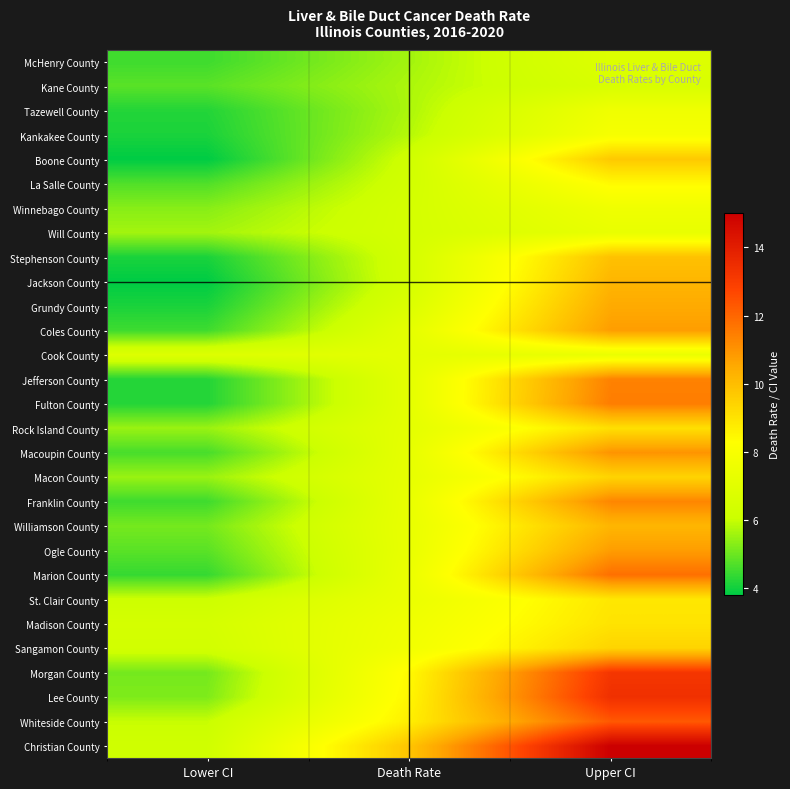

List the series in order of their peak value, lowest first.

Kane County, McHenry County, Will County, Cook County, Winnebago County, Tazewell County, Kankakee County, La Salle County, St. Clair County, Madison County, Rock Island County, Sangamon County, Macon County, Boone County, Stephenson County, Williamson County, Jackson County, Grundy County, Ogle County, Coles County, Macoupin County, Franklin County, Jefferson County, Fulton County, Marion County, Whiteside County, Morgan County, Lee County, Christian County